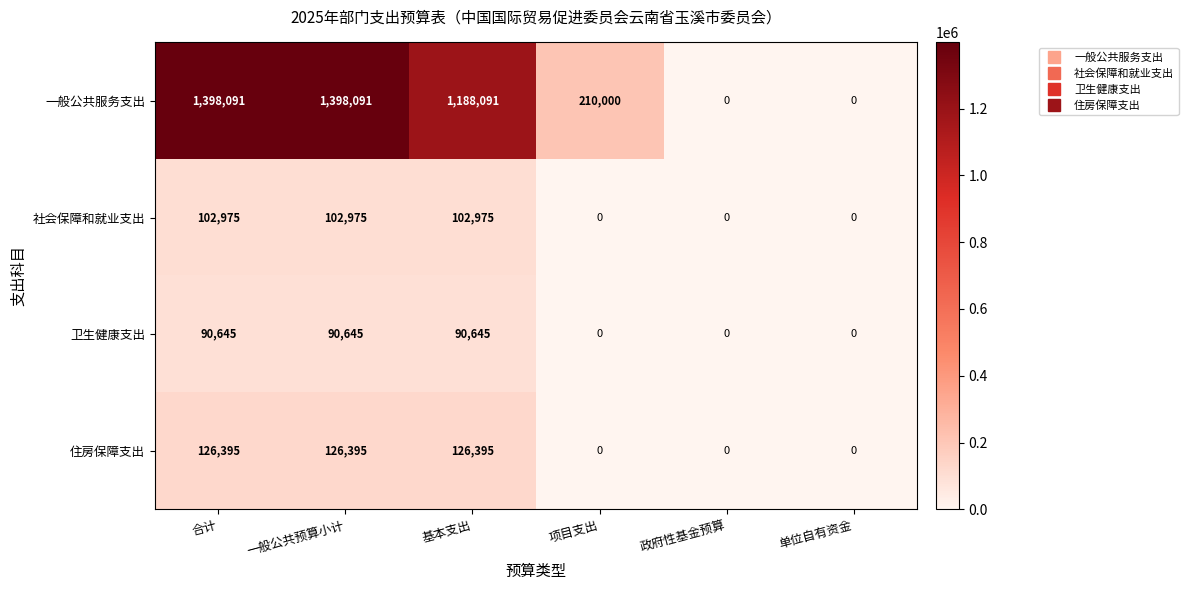

Count the 住房保障支出 values in the range 0 to 126395.

6